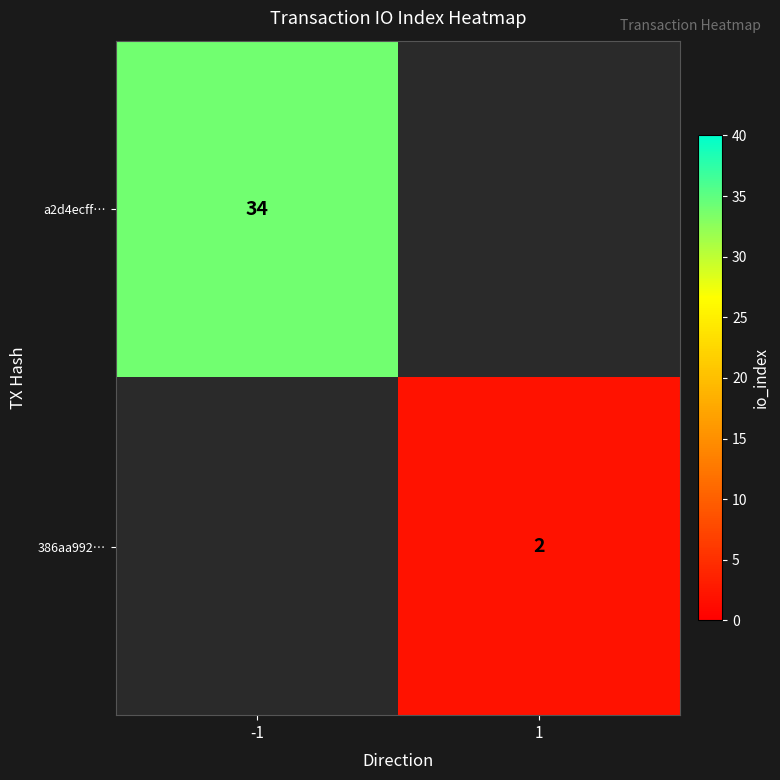

At how many categories does at least one series exceed 18?

1